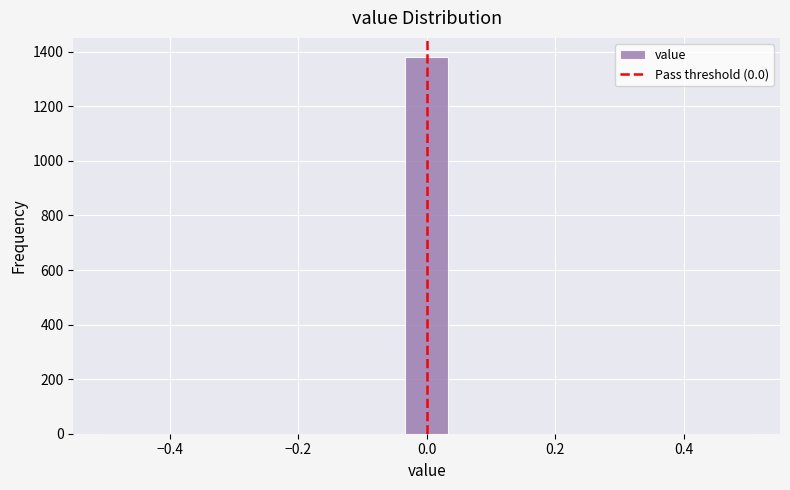

Read against the x-axis, roughly where is the centre of the tallest bar?

0.00